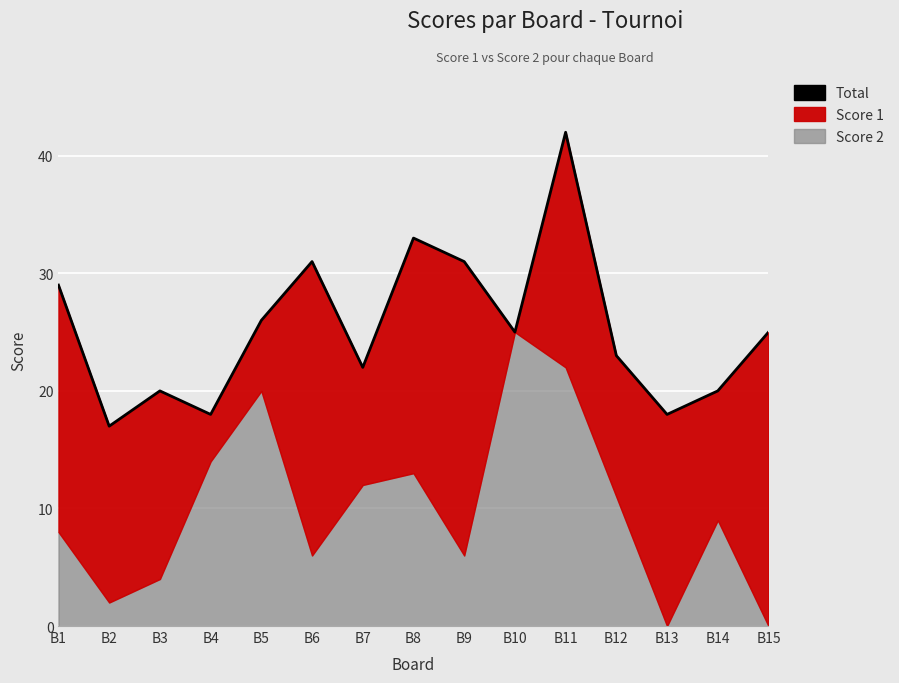

What is the minimum value shown in the chart?

17